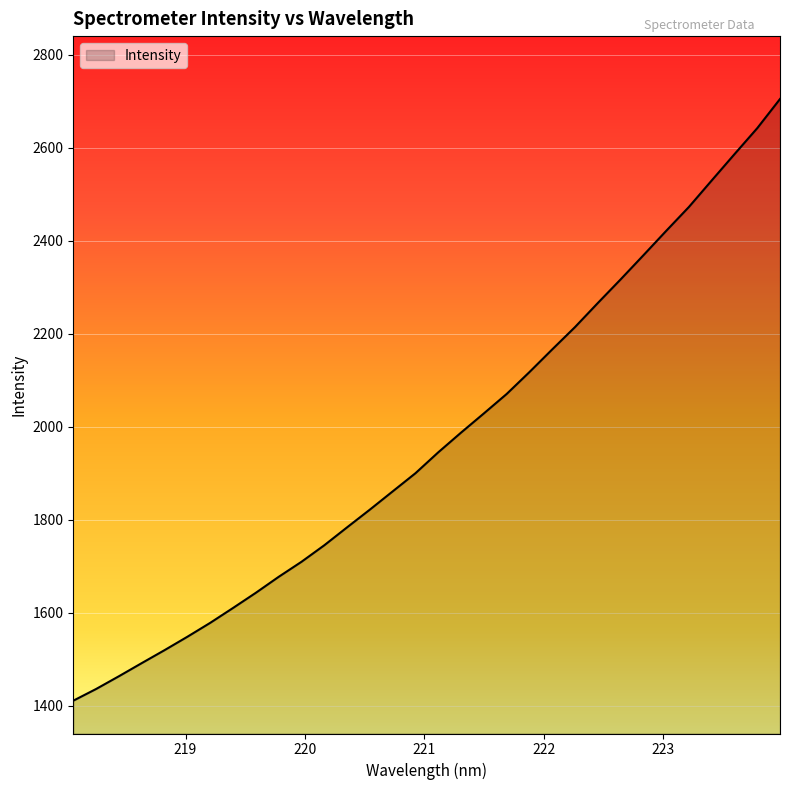

True or false: the data has more than 2 interior local peaks.

False